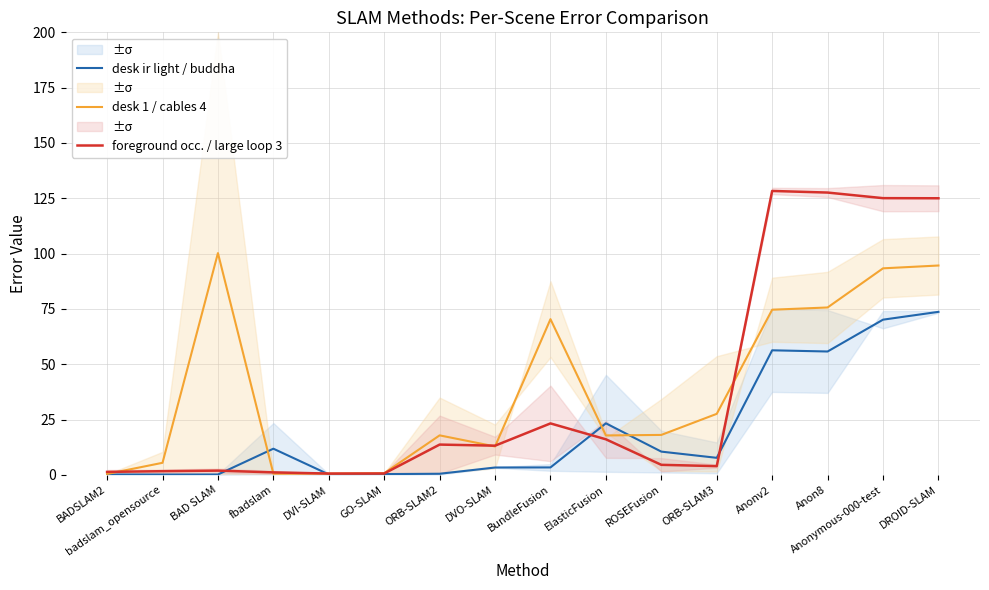

At which label does desk ir light / buddha reach its peak?

DROID-SLAM